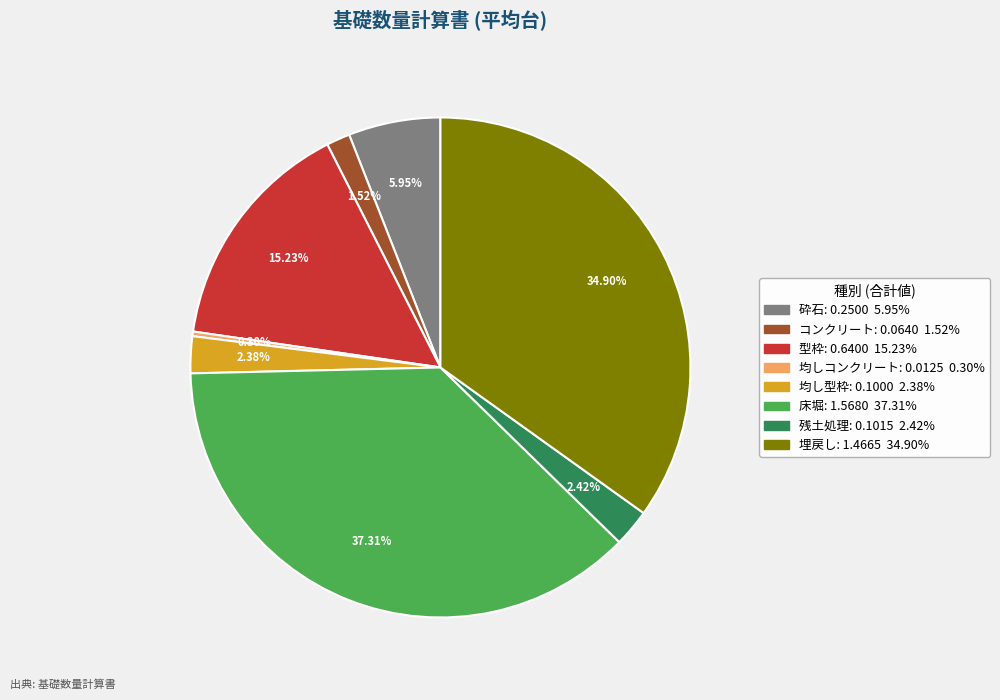

To the nearest percent, what is the combined percentage of 砕石 and 埋戻し?

41%